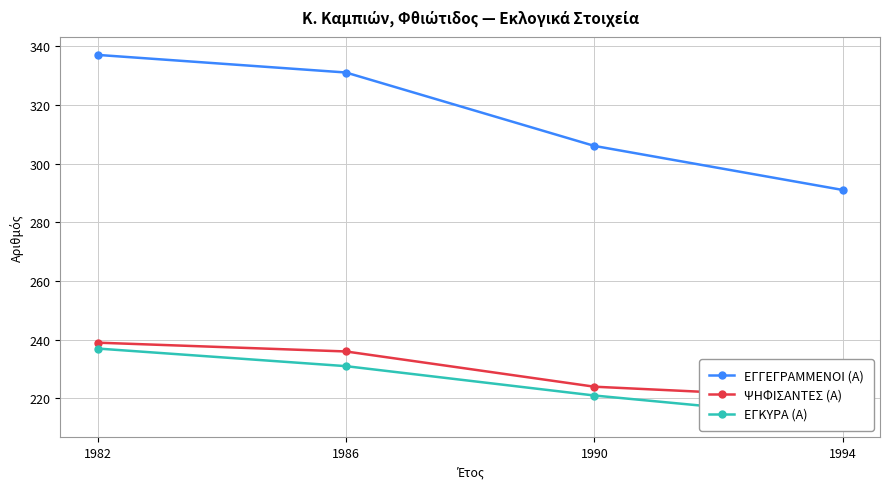

The value of ΕΓΚΥΡΑ (Α) at 1994 is 213. True or false?

True